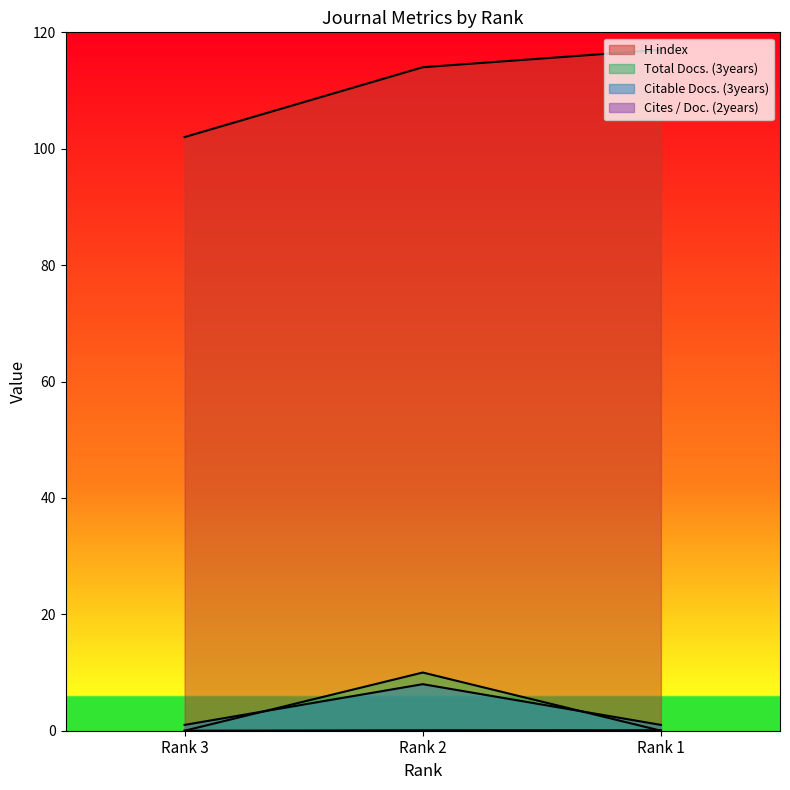

The value of H index at Rank 2 is 172.4. True or false?

False